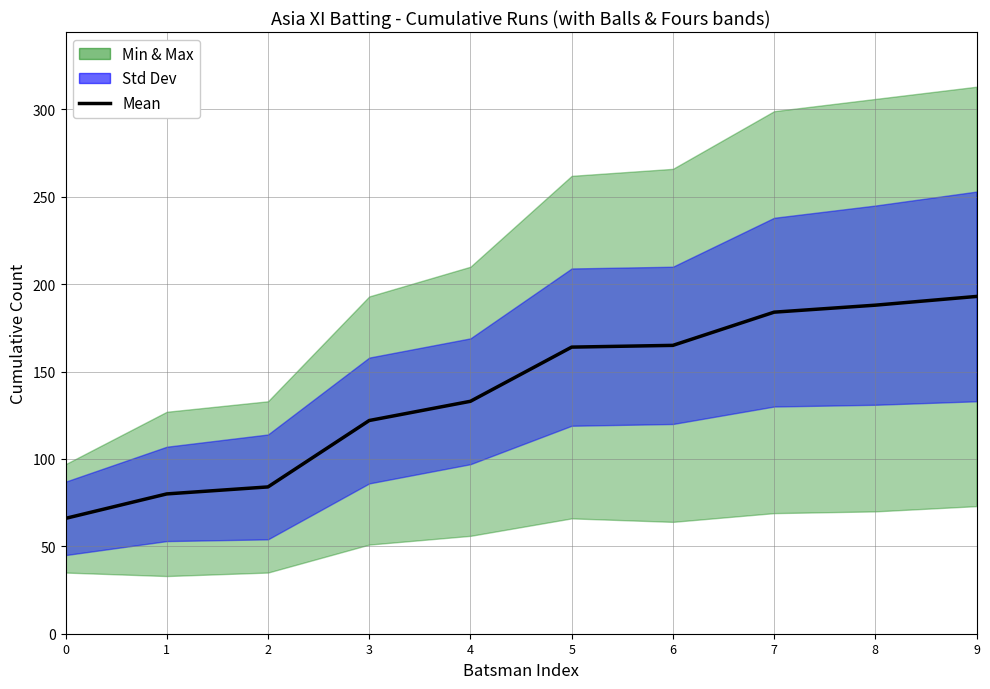

What is the difference between the values at 4 and 2?

49